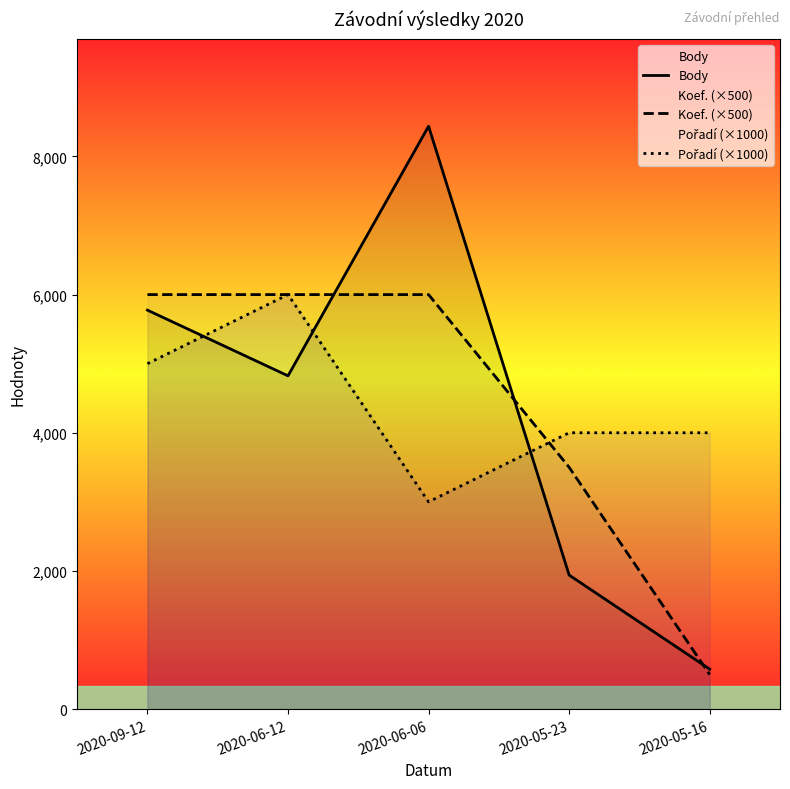

What position from the left is 2020-06-06?

3